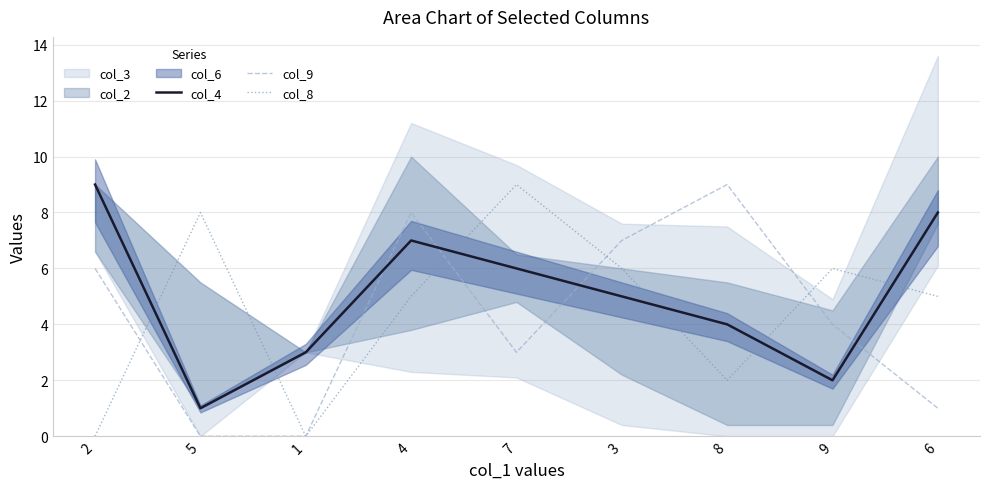

How many interior local valleys does the col_9 series have?

1